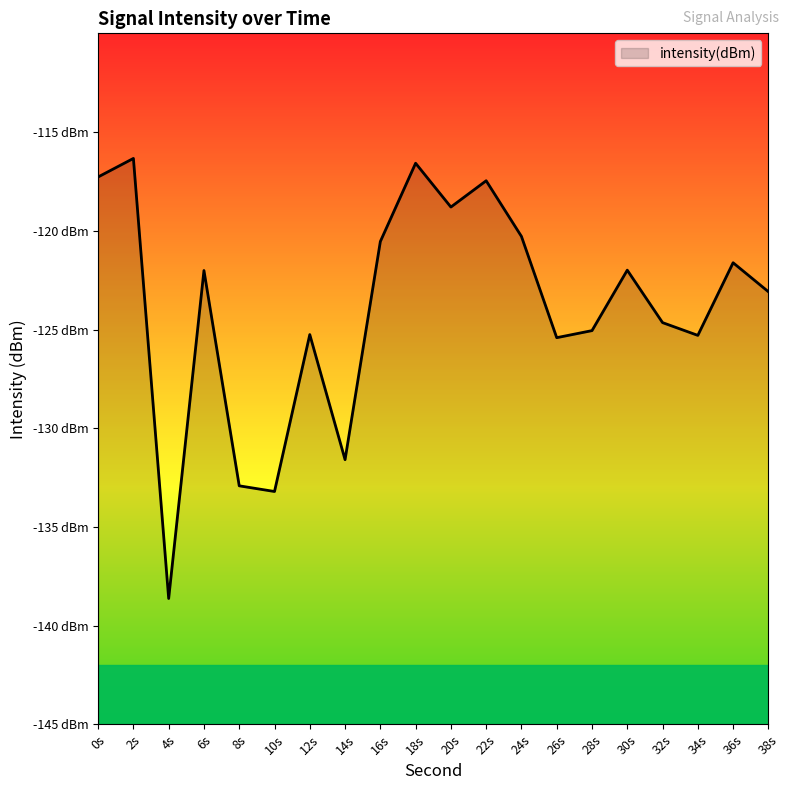

Reading right to left, extract all data points from this chart.

-123.1	-121.6	-125.3	-124.6	-122.0	-125.1	-125.4	-120.3	-117.5	-118.8	-116.6	-120.5	-131.6	-125.3	-133.2	-132.9	-122.0	-138.6	-116.3	-117.3